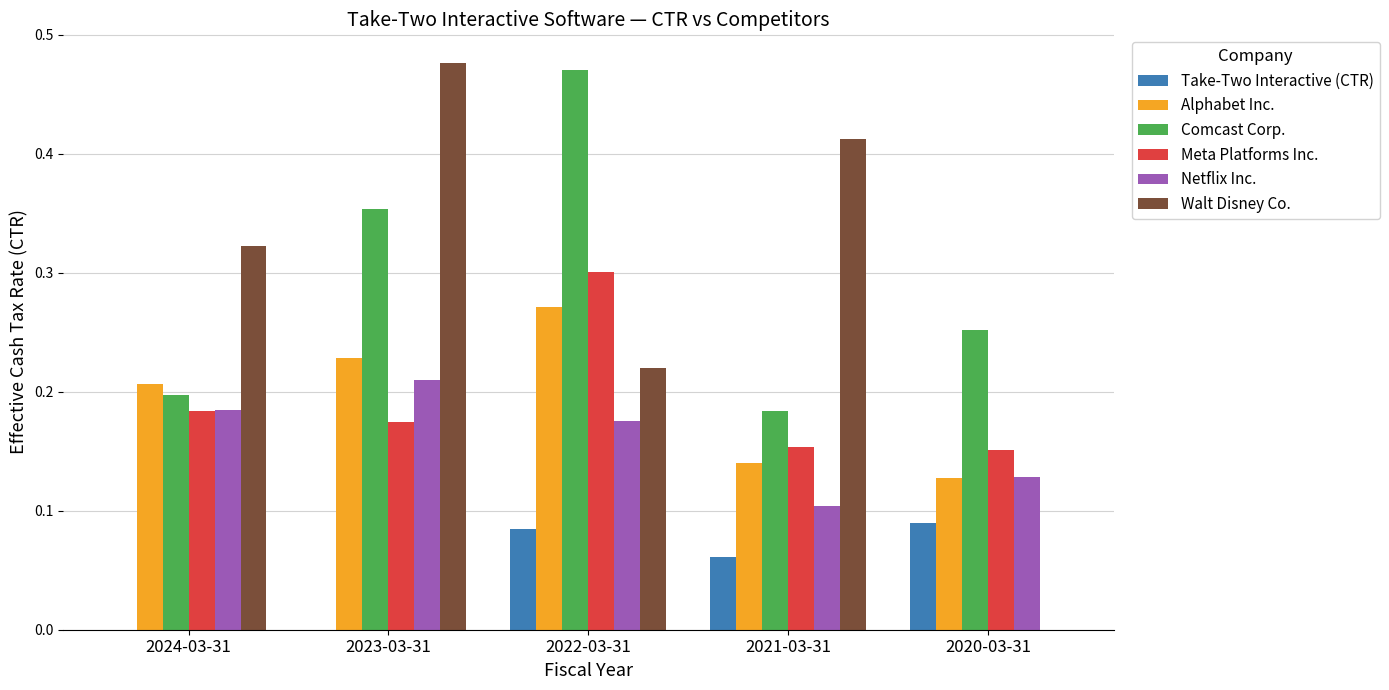

True or false: Netflix Inc. has a value of 0.2 at 2021-03-31.

False